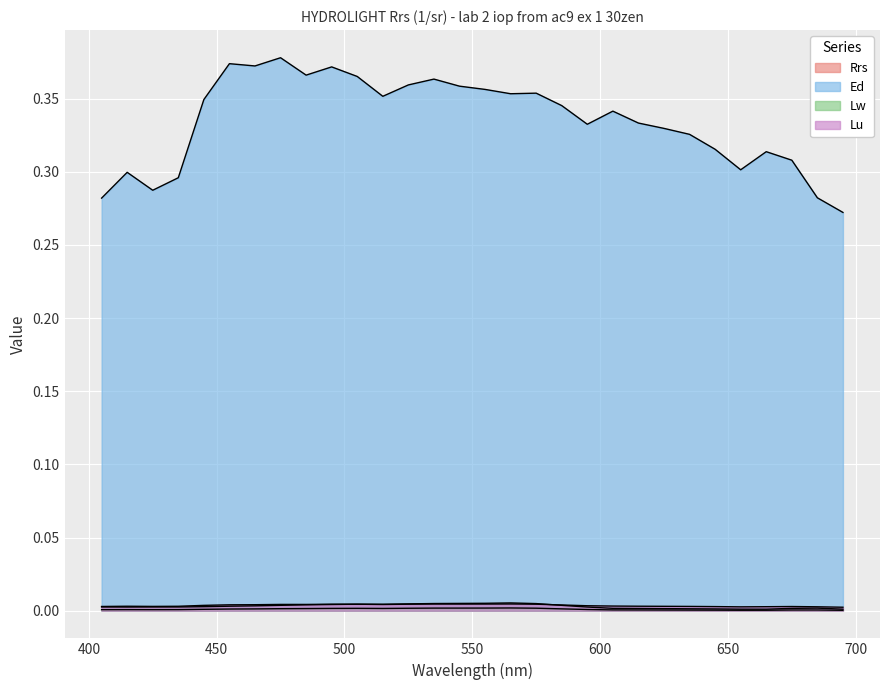

How many interior local valleys does the Lu series have?

5